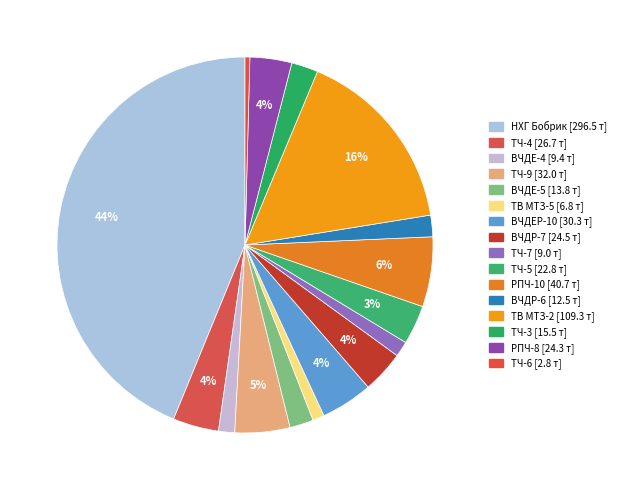

To the nearest percent, what percentage of the pie is ТЧ-5?

3%